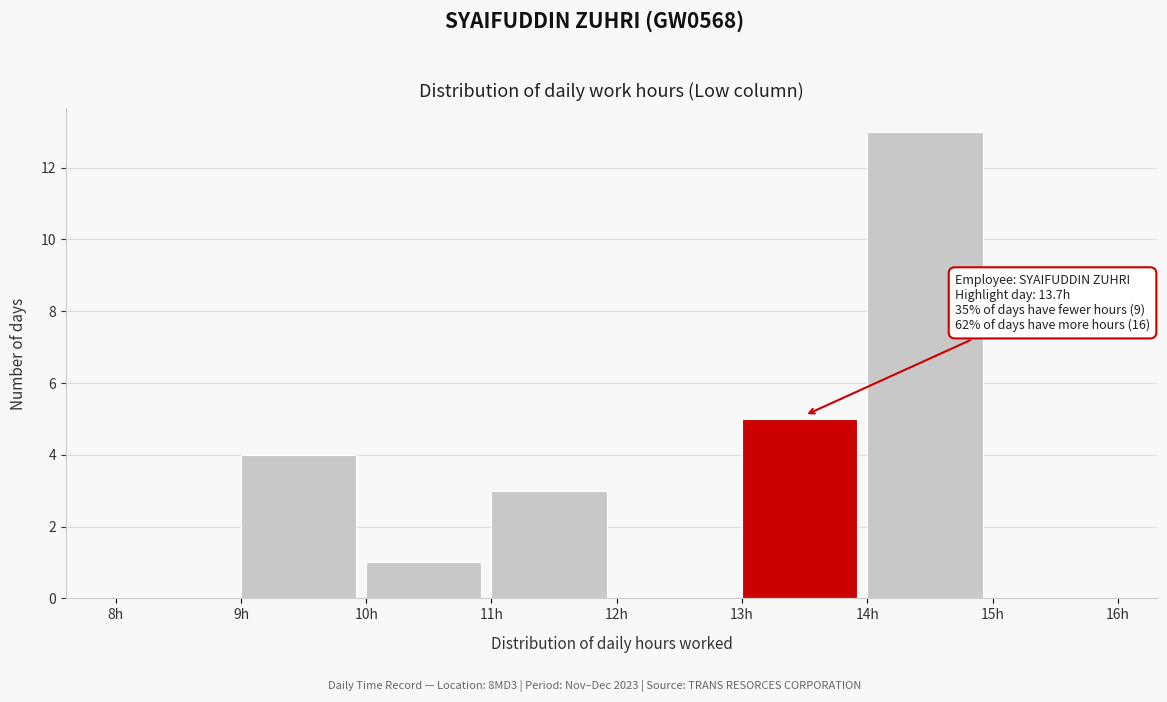

Over which range of the x-axis is the bar tallest?

14 to 15